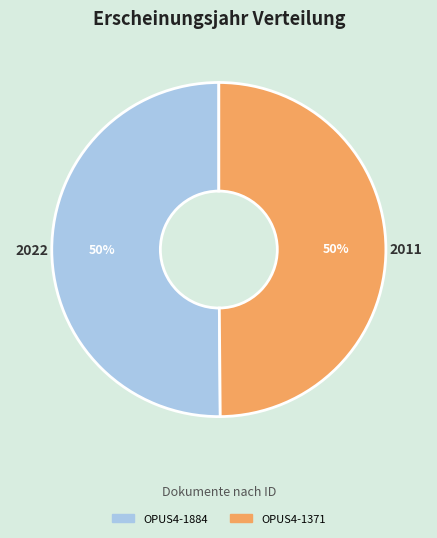

To the nearest percent, what is the combined percentage of 2022 and 2011?

100%